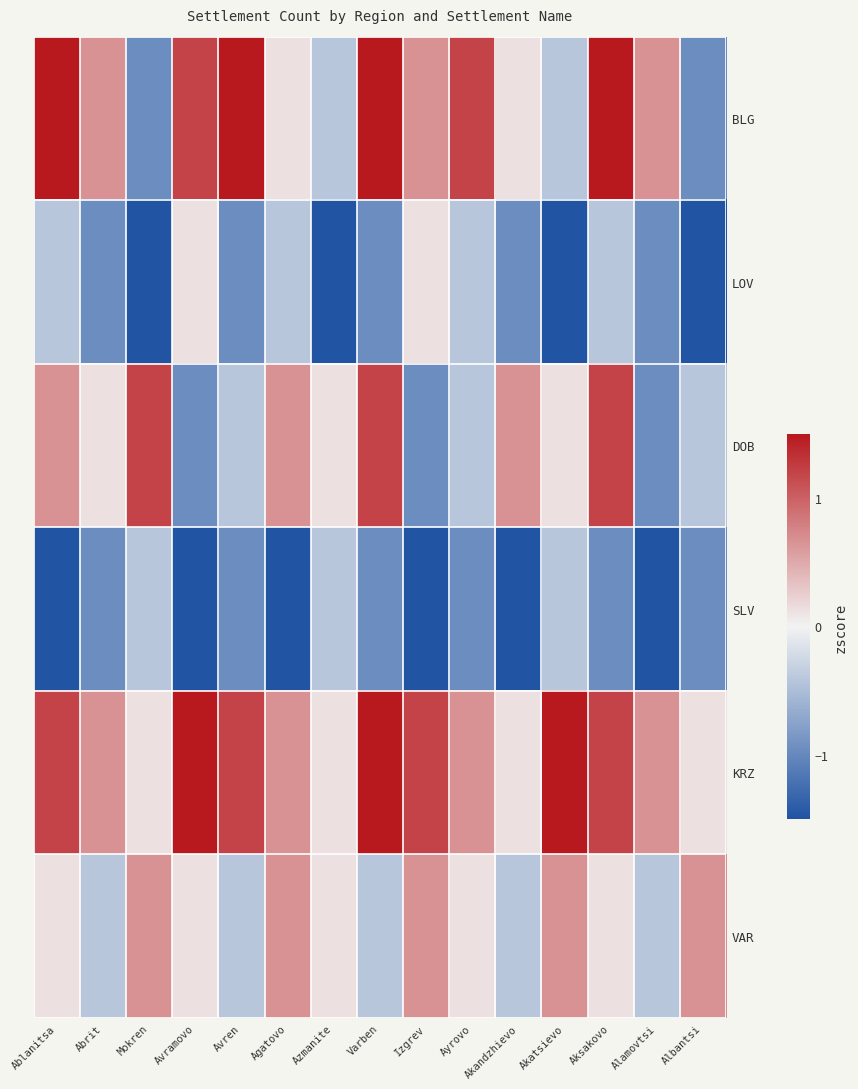

Reading right to left, extract all data points from this chart.

BLG: Albantsi=-1.0	Alamovtsi=0.7	Aksakovo=2.3	Akatsievo=-0.4	Akandzhievo=0.1	Ayrovo=1.2	Izgrev=0.7	Varben=1.7	Azmanite=-0.4	Agatovo=0.1	Avren=2.3	Avramovo=1.2	Mokren=-1.0	Abrit=0.7	Ablanitsa=2.8
LOV: Albantsi=-1.5	Alamovtsi=-1.0	Aksakovo=-0.4	Akatsievo=-1.5	Akandzhievo=-1.0	Ayrovo=-0.4	Izgrev=0.1	Varben=-1.0	Azmanite=-1.5	Agatovo=-0.4	Avren=-1.0	Avramovo=0.1	Mokren=-1.5	Abrit=-1.0	Ablanitsa=-0.4
DOB: Albantsi=-0.4	Alamovtsi=-1.0	Aksakovo=1.2	Akatsievo=0.1	Akandzhievo=0.7	Ayrovo=-0.4	Izgrev=-1.0	Varben=1.2	Azmanite=0.1	Agatovo=0.7	Avren=-0.4	Avramovo=-1.0	Mokren=1.2	Abrit=0.1	Ablanitsa=0.7
SLV: Albantsi=-1.0	Alamovtsi=-1.5	Aksakovo=-1.0	Akatsievo=-0.4	Akandzhievo=-1.5	Ayrovo=-1.0	Izgrev=-1.5	Varben=-1.0	Azmanite=-0.4	Agatovo=-1.5	Avren=-1.0	Avramovo=-1.5	Mokren=-0.4	Abrit=-1.0	Ablanitsa=-1.5
KRZ: Albantsi=0.1	Alamovtsi=0.7	Aksakovo=1.2	Akatsievo=1.7	Akandzhievo=0.1	Ayrovo=0.7	Izgrev=1.2	Varben=1.7	Azmanite=0.1	Agatovo=0.7	Avren=1.2	Avramovo=1.7	Mokren=0.1	Abrit=0.7	Ablanitsa=1.2
VAR: Albantsi=0.7	Alamovtsi=-0.4	Aksakovo=0.1	Akatsievo=0.7	Akandzhievo=-0.4	Ayrovo=0.1	Izgrev=0.7	Varben=-0.4	Azmanite=0.1	Agatovo=0.7	Avren=-0.4	Avramovo=0.1	Mokren=0.7	Abrit=-0.4	Ablanitsa=0.1